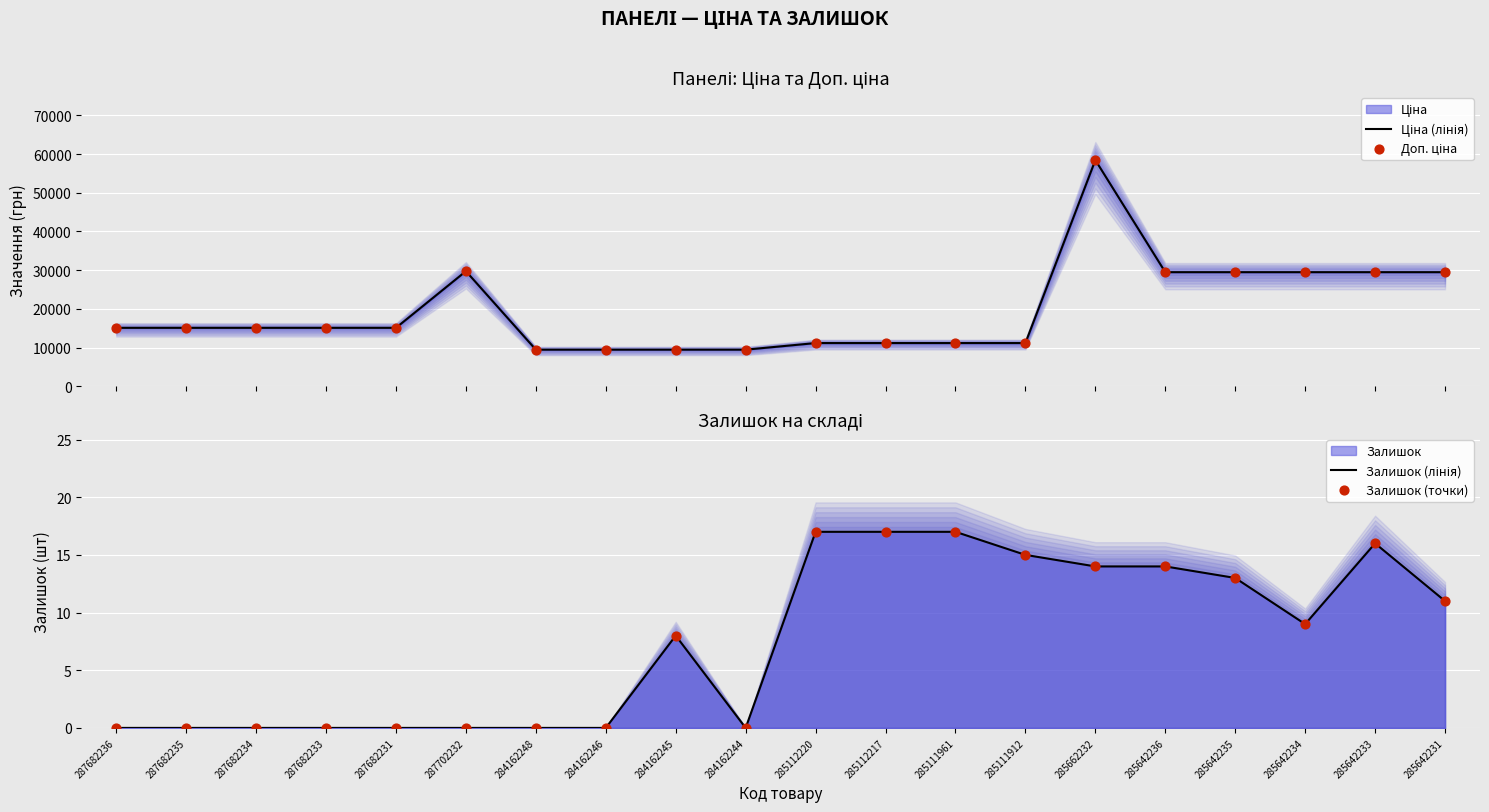

Which series has the largest total across all categories?

Ціна (лінія)